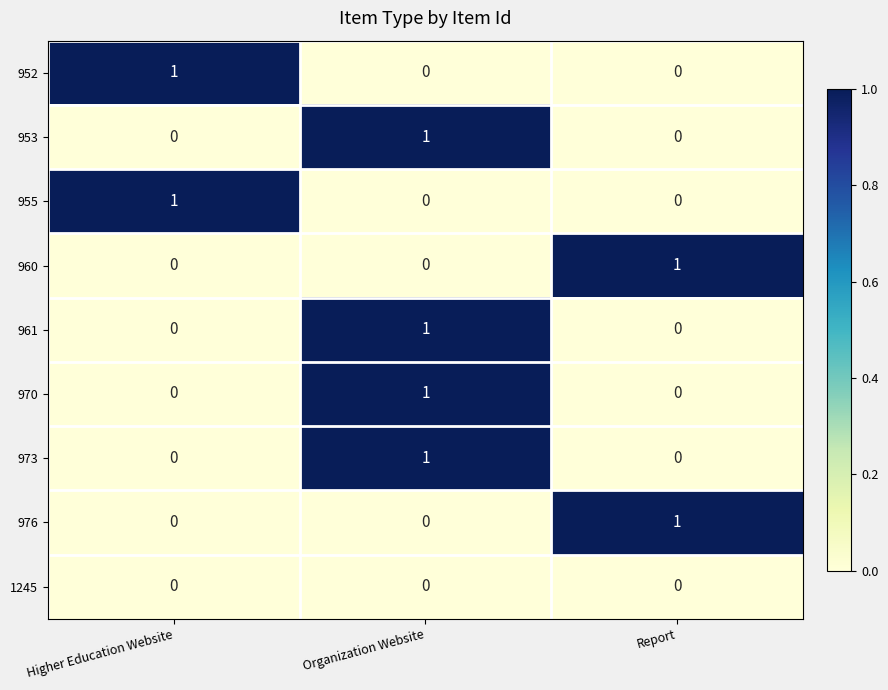

At how many categories does at least one series exceed 0?

3